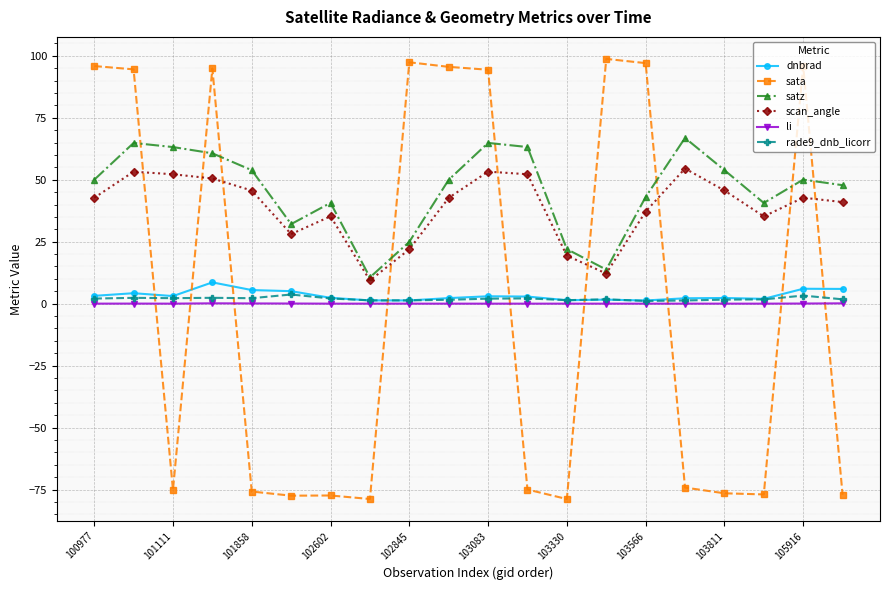

Does the chart have visible grid lines?

Yes